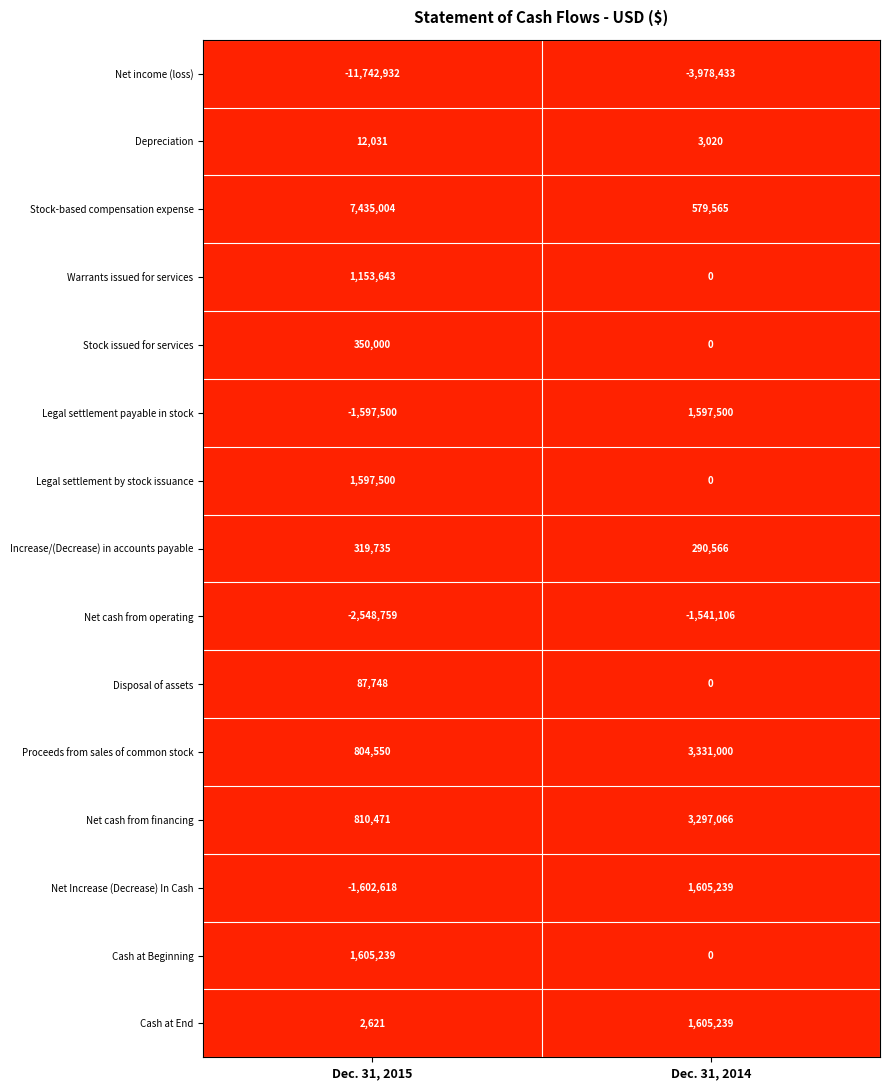

Rank the categories by Net cash from financing value from highest to lowest.

Dec. 31, 2014, Dec. 31, 2015